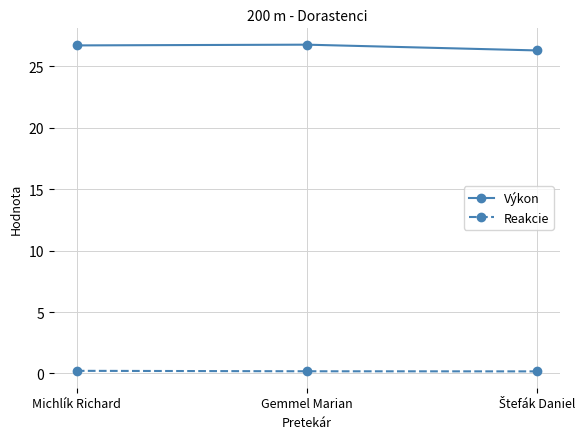

What is the smallest value displayed?

0.2